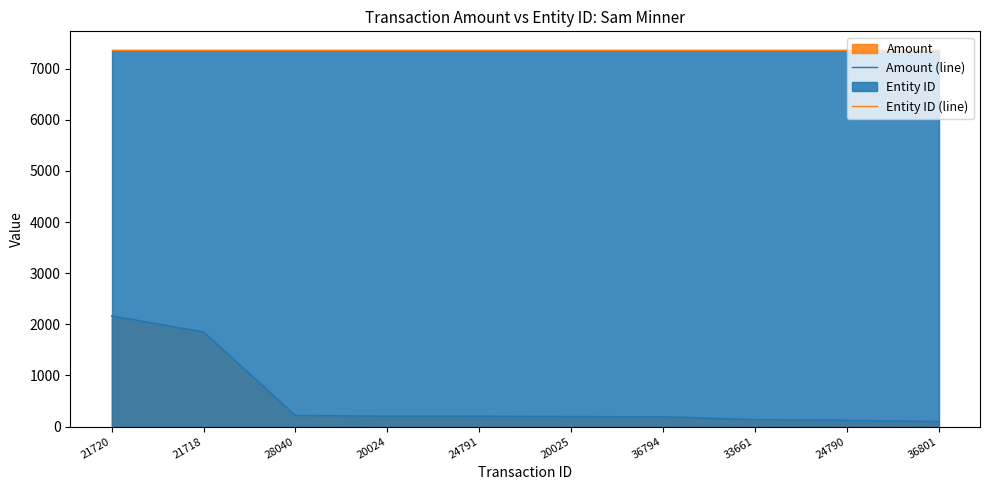

What is the value of the Entity ID (line) point at the 9th from the left?

7361.0